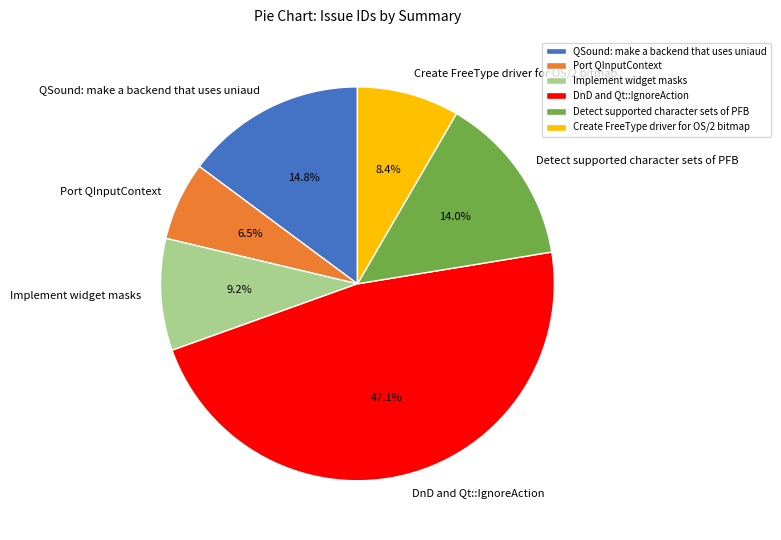

What is the largest slice in the pie chart?

DnD and Qt::IgnoreAction